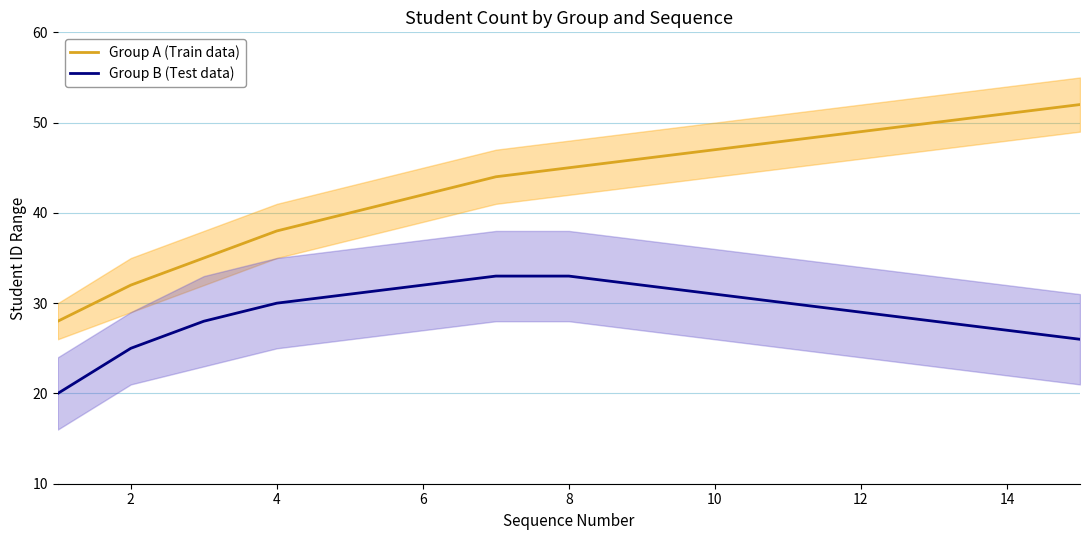

The Group B (Test data) series shows 9 at 12. True or false?

False